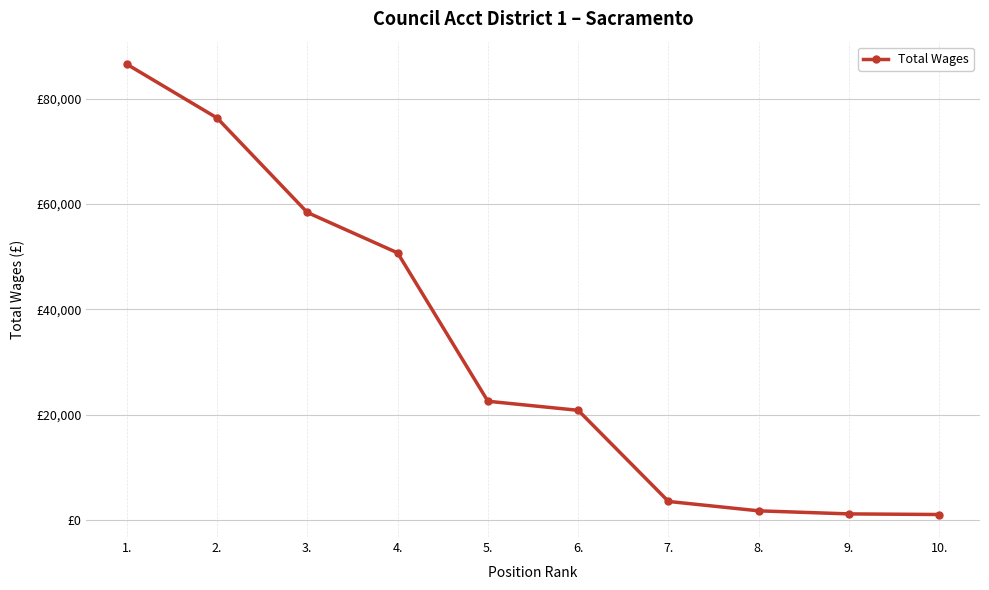

The chart shows a value of 67744 at 4.. True or false?

False